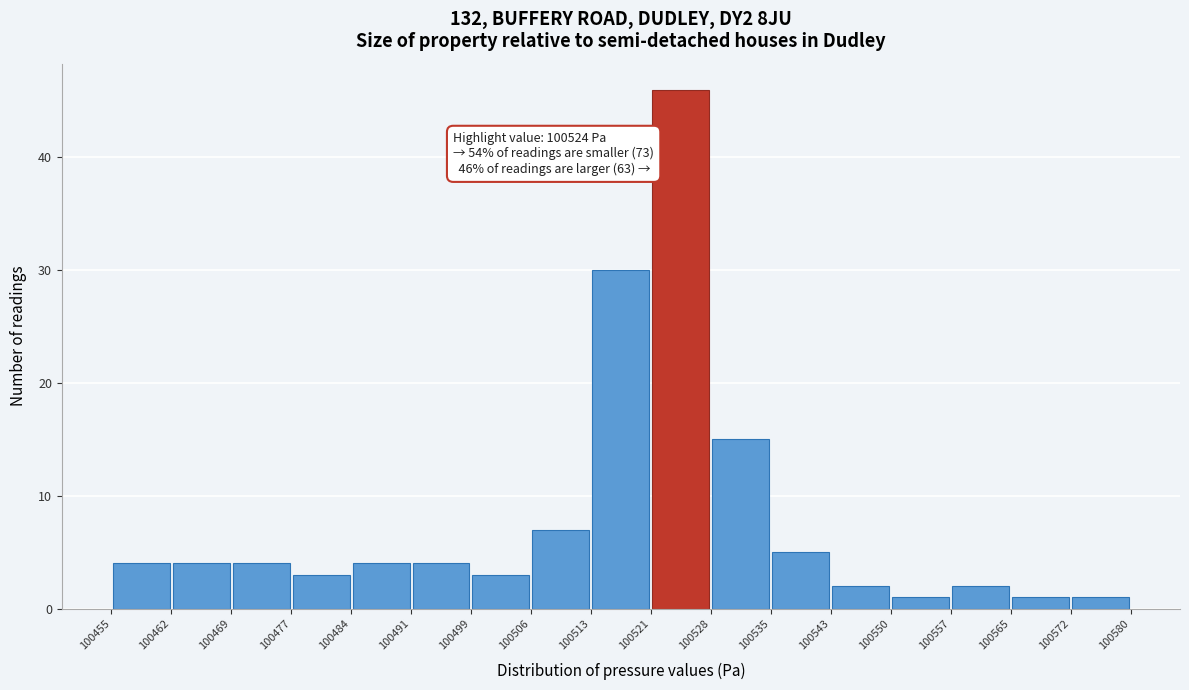

Over which range of the x-axis is the bar tallest?

100521 to 100528